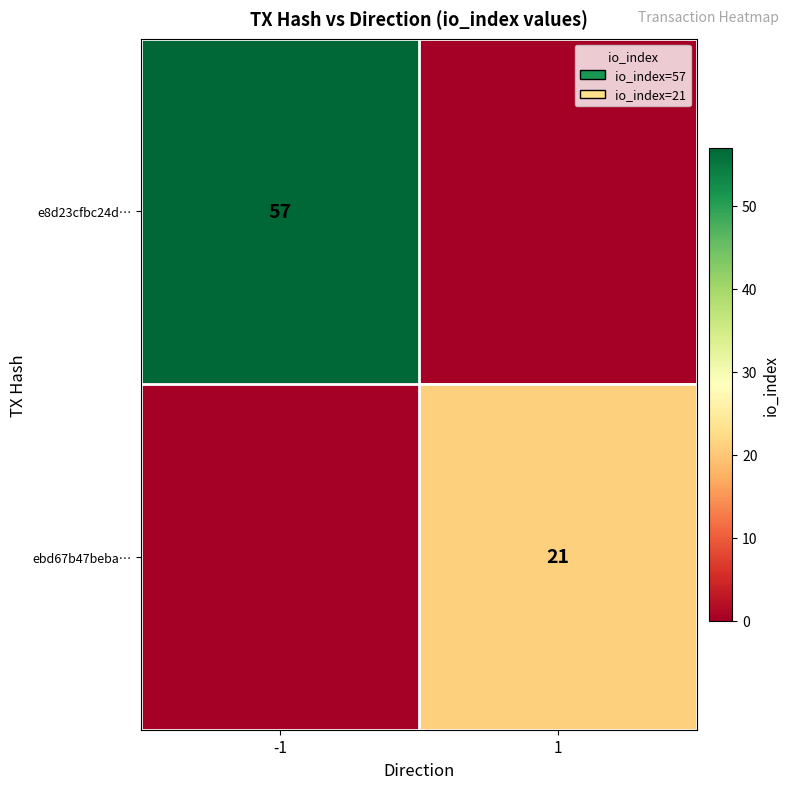

The value of e8d23cfbc24d… at -1 is 57. True or false?

True